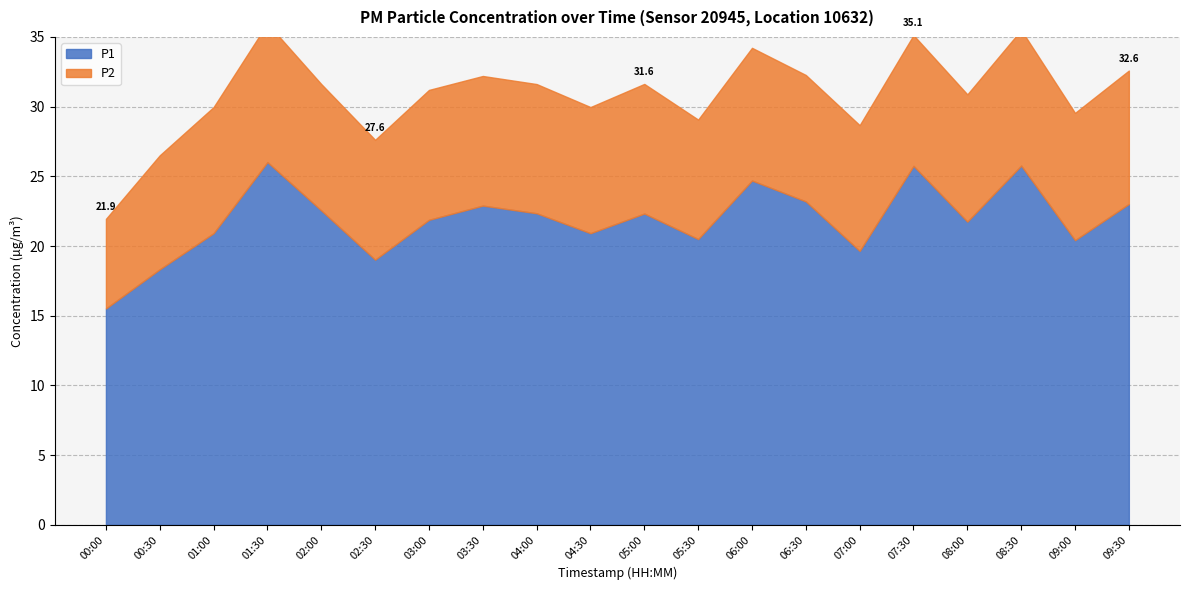

How many lines are shown in the chart?

2